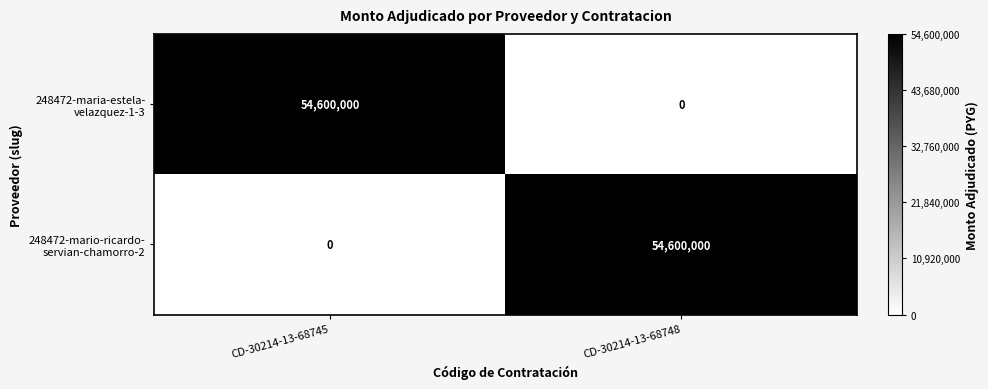

What is the difference between the highest and lowest values at CD-30214-13-68748?

54600000